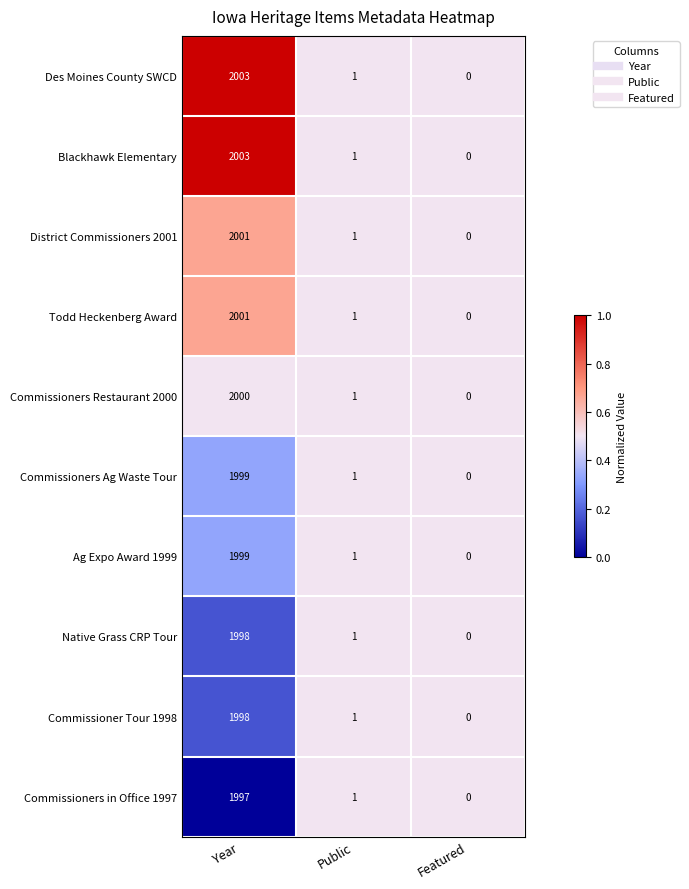

Reading right to left, what are all the values shown in this chart?

Des Moines County SWCD: 0	1	2003
Blackhawk Elementary: 0	1	2003
District Commissioners 2001: 0	1	2001
Todd Heckenberg Award: 0	1	2001
Commissioners Restaurant 2000: 0	1	2000
Commissioners Ag Waste Tour: 0	1	1999
Ag Expo Award 1999: 0	1	1999
Native Grass CRP Tour: 0	1	1998
Commissioner Tour 1998: 0	1	1998
Commissioners in Office 1997: 0	1	1997